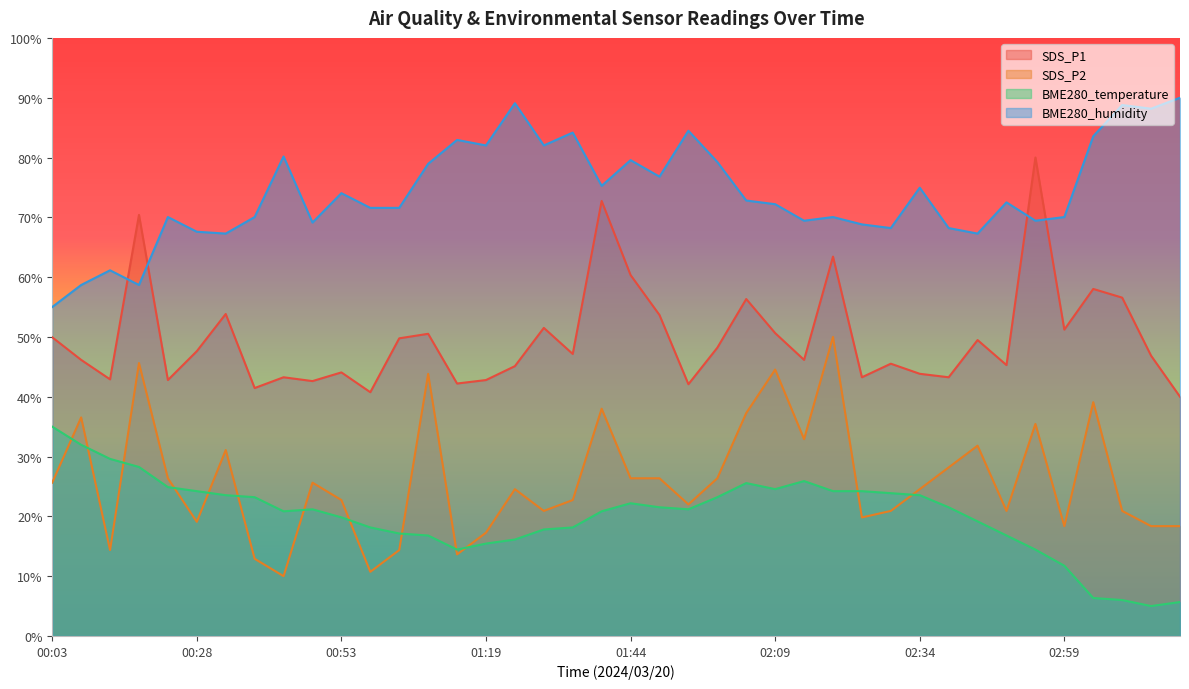

What are all the series names shown in the legend?

SDS_P1, SDS_P2, BME280_temperature, BME280_humidity